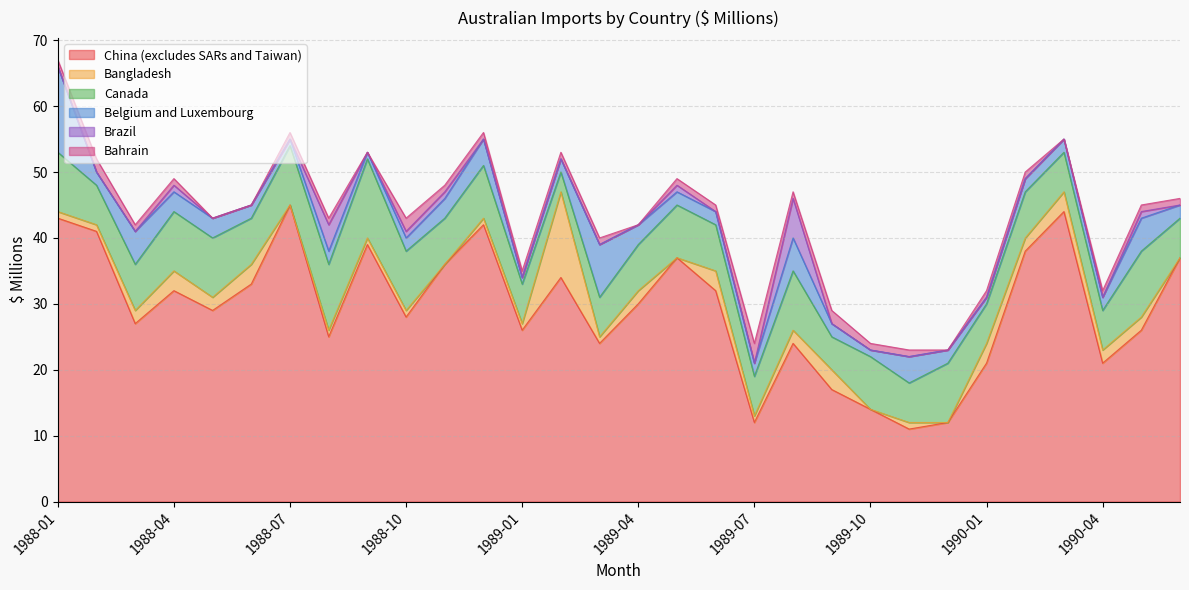

True or false: Bangladesh has a value of 2 at 1989-09.

False